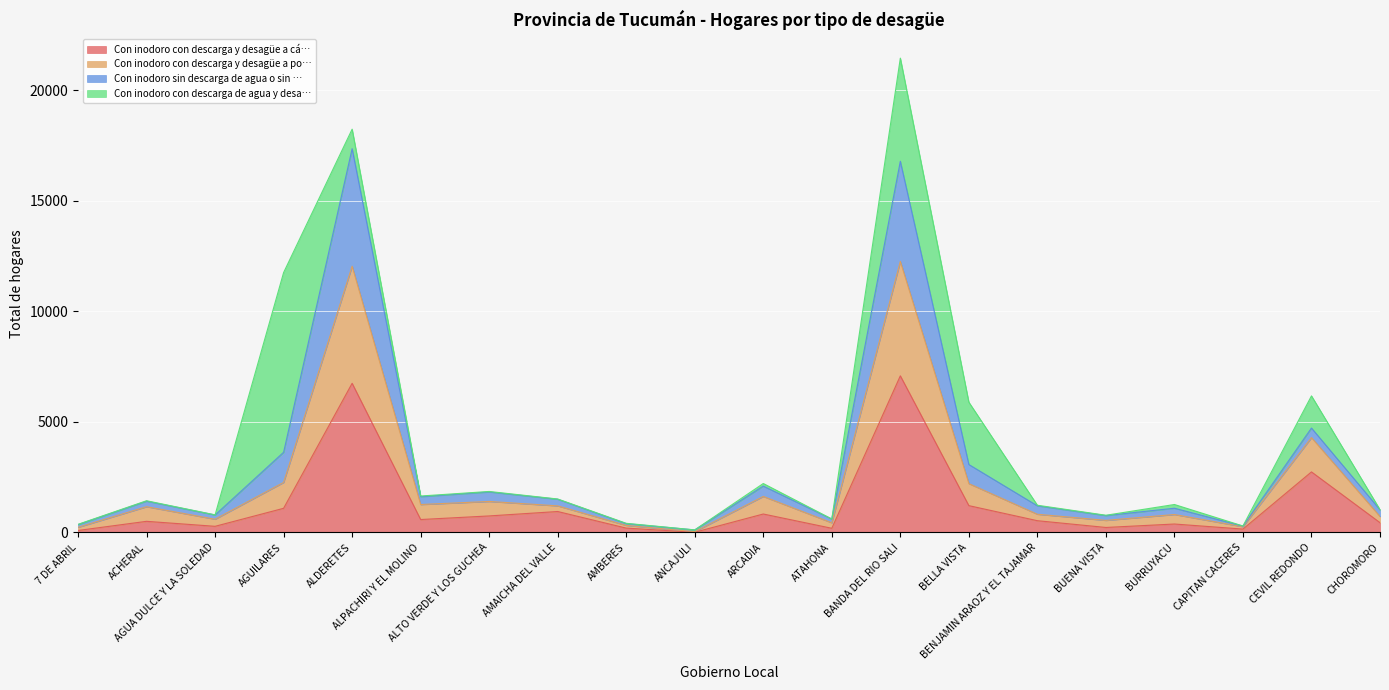

What is the highest value of the Con inodoro con descarga y desagüe a cá… series?

7079